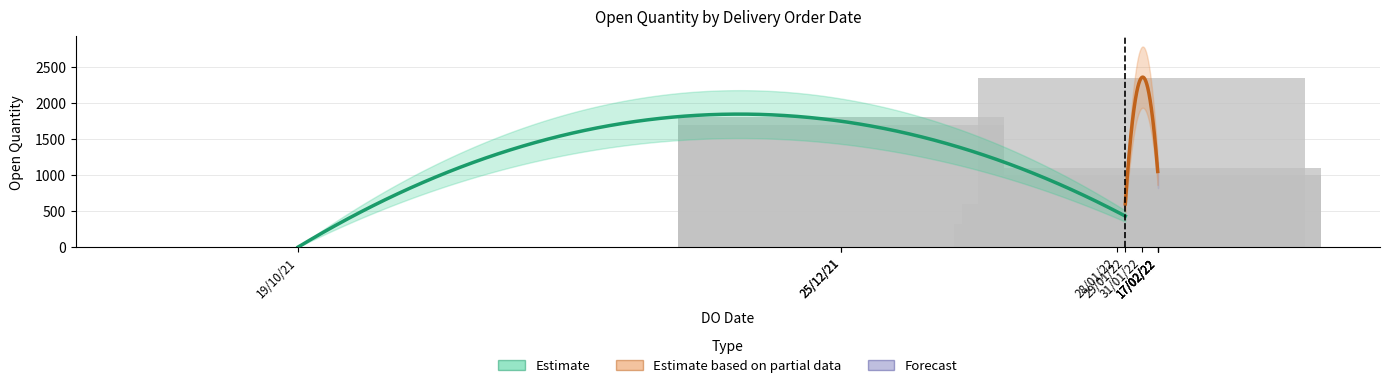

What is the difference between the values at 29/01/2022 and 25/12/2021?

1100